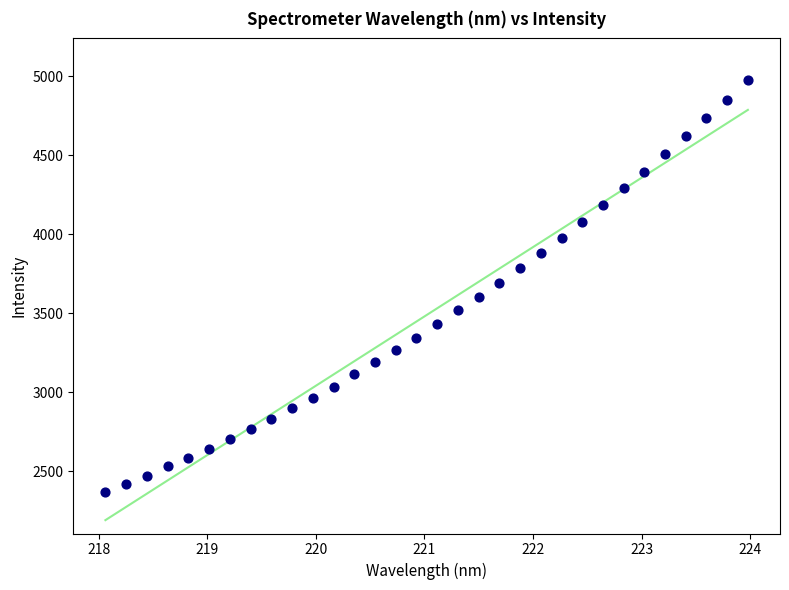

What is the range of Y values (max minus min)?

2610.1